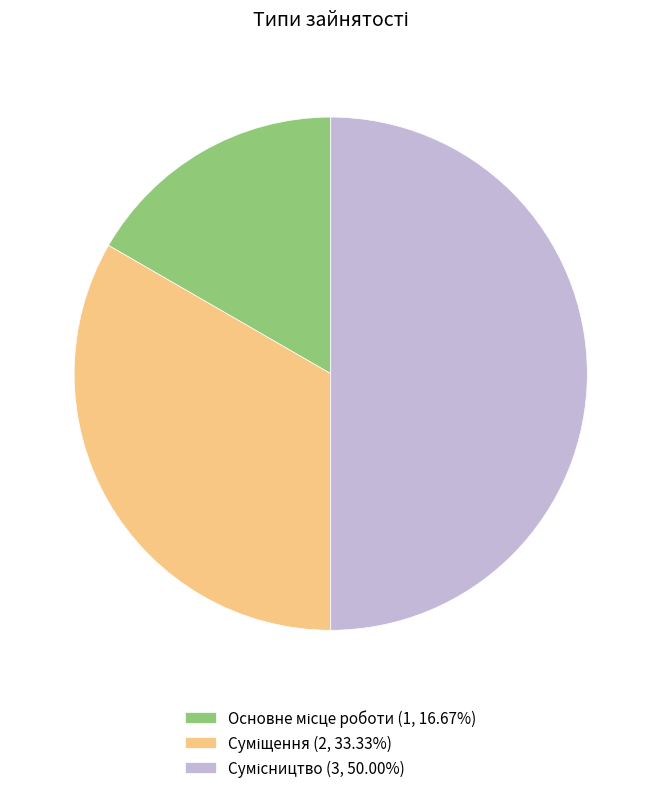

Approximately how many times larger is the value at Сумісництво compared to Суміщення?

1.5